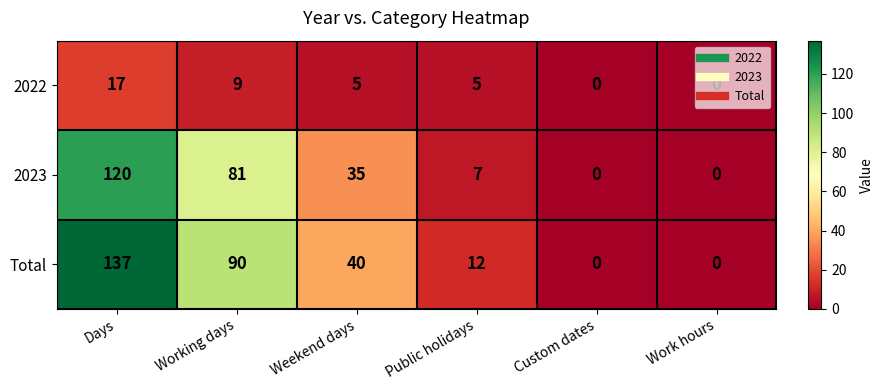

Which label corresponds to the largest value in the chart?

Days